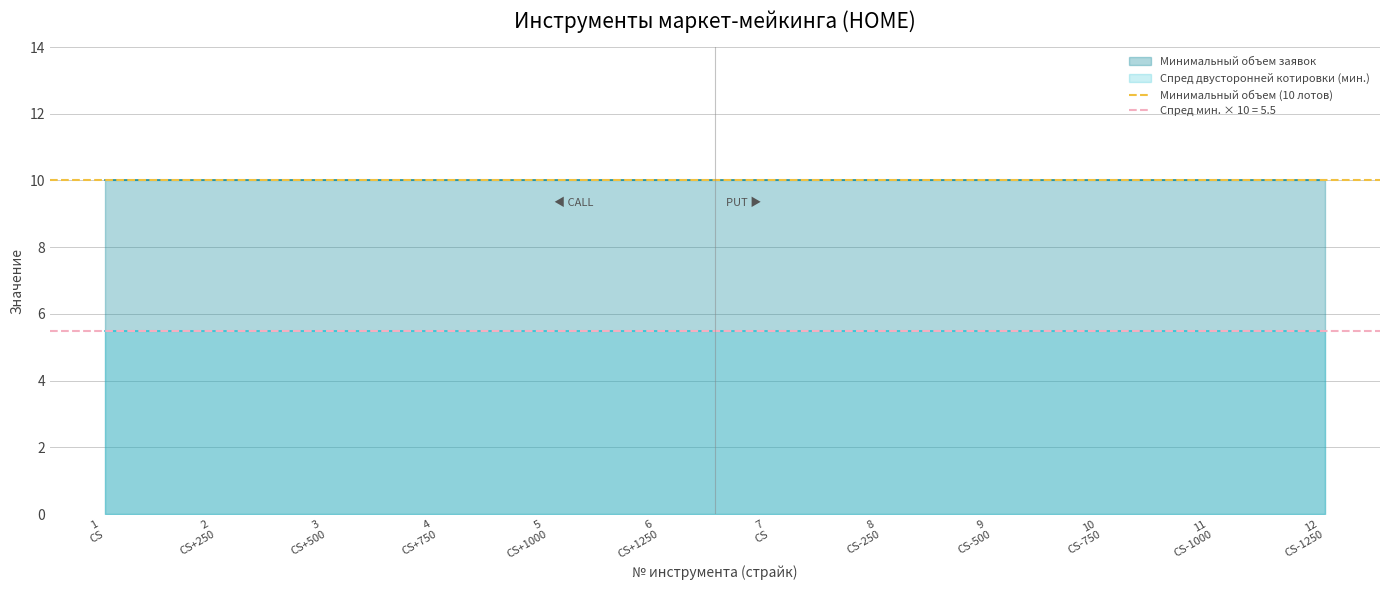

How many lines are shown in the chart?

2